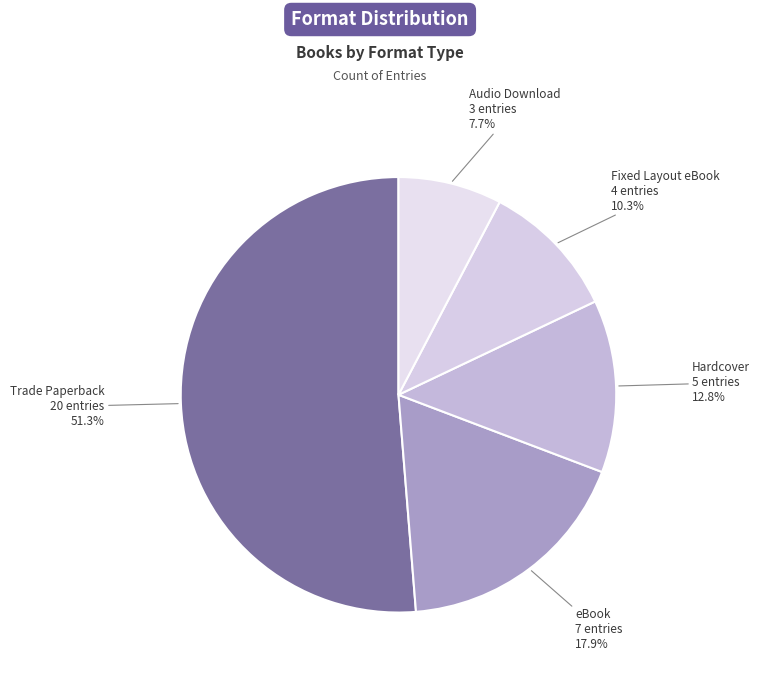

What is the smallest slice in the pie chart?

Audio Download